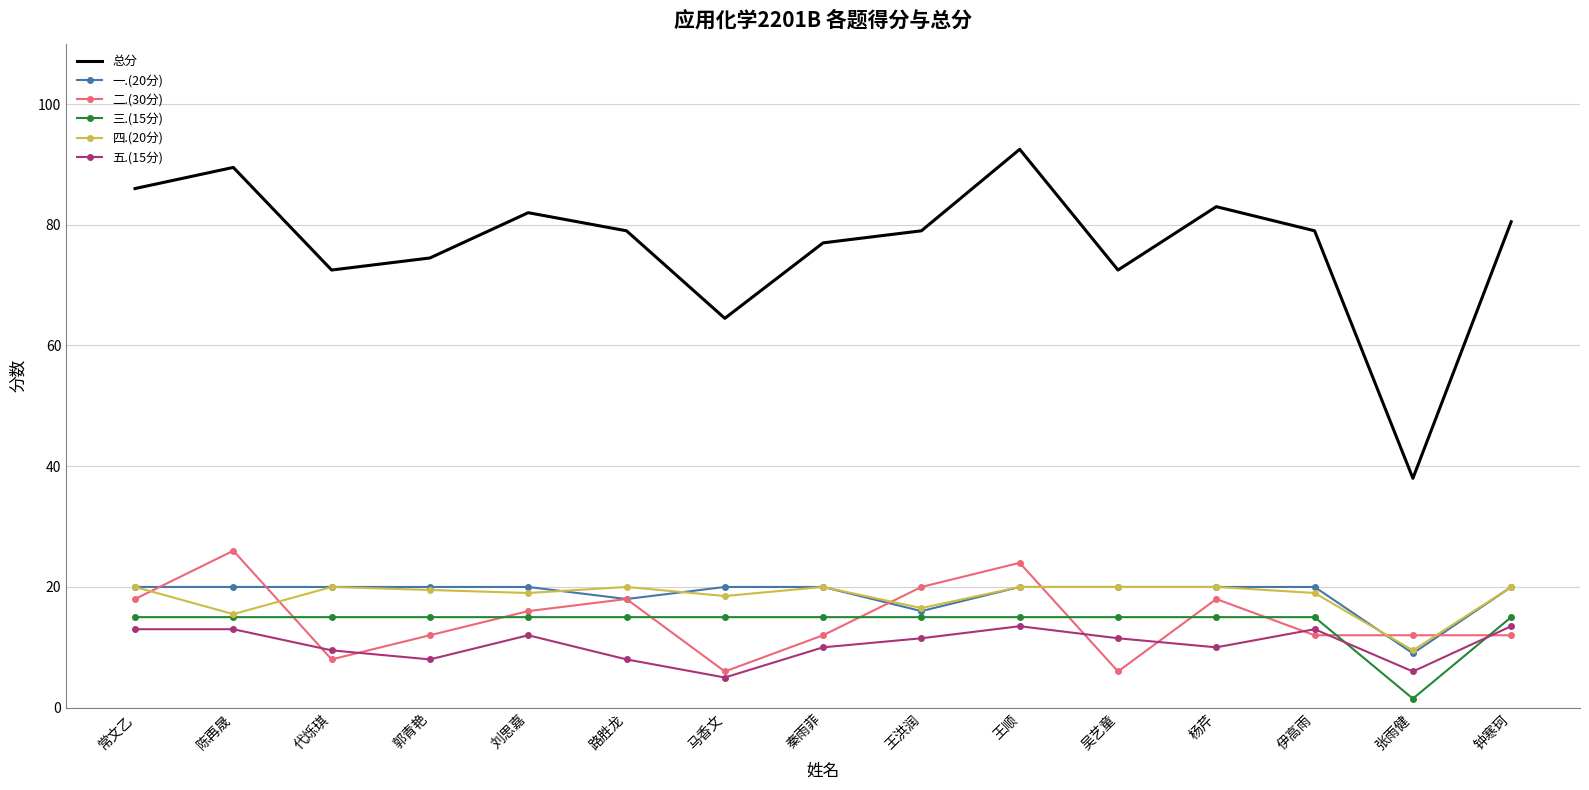

True or false: 五.(15分) has a value of 13.0 at 伊高雨.

True